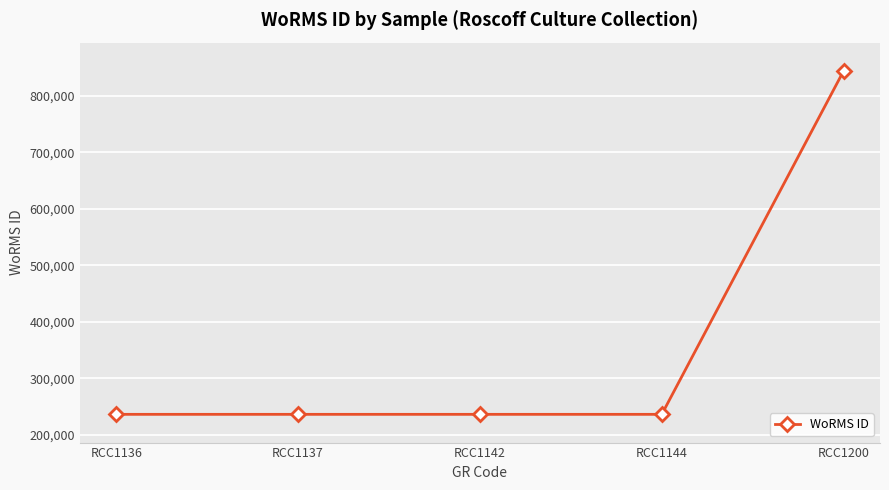

How many distinct data groups are displayed?

1